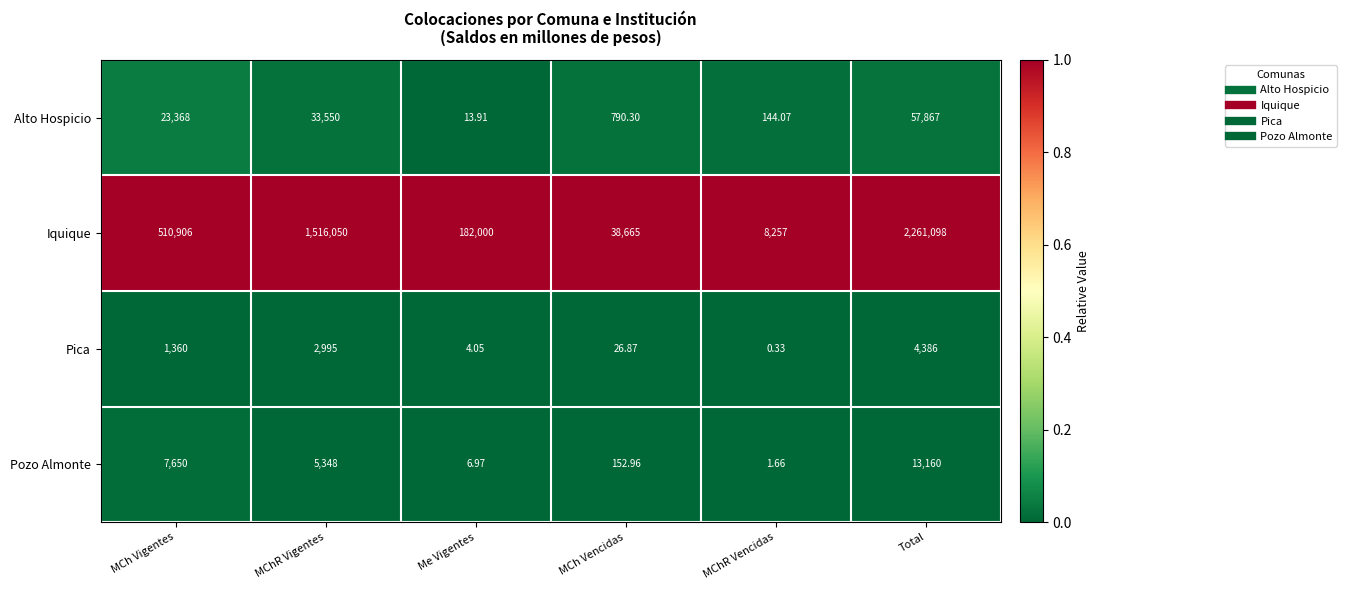

Which series changed the most between MChR Vigentes and MCh Vencidas?

Iquique